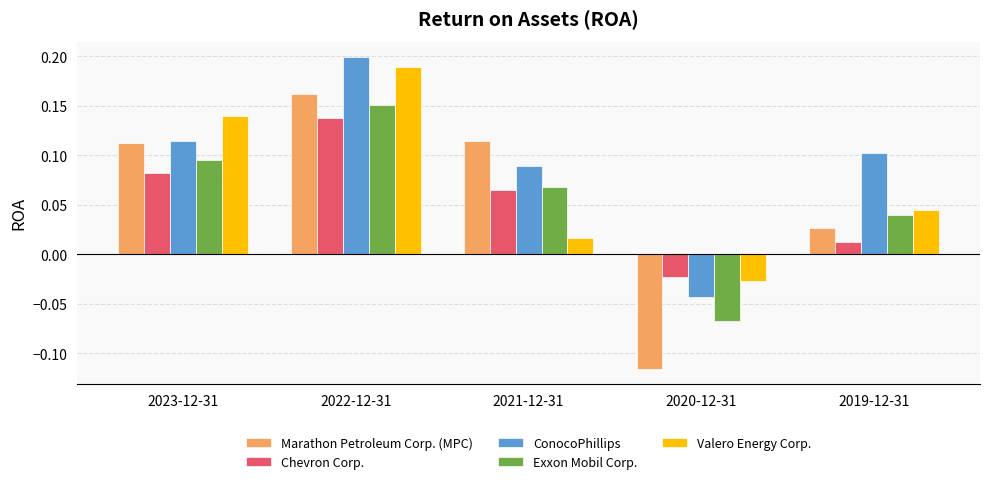

Which series has the widest spread of values?

Marathon Petroleum Corp. (MPC)